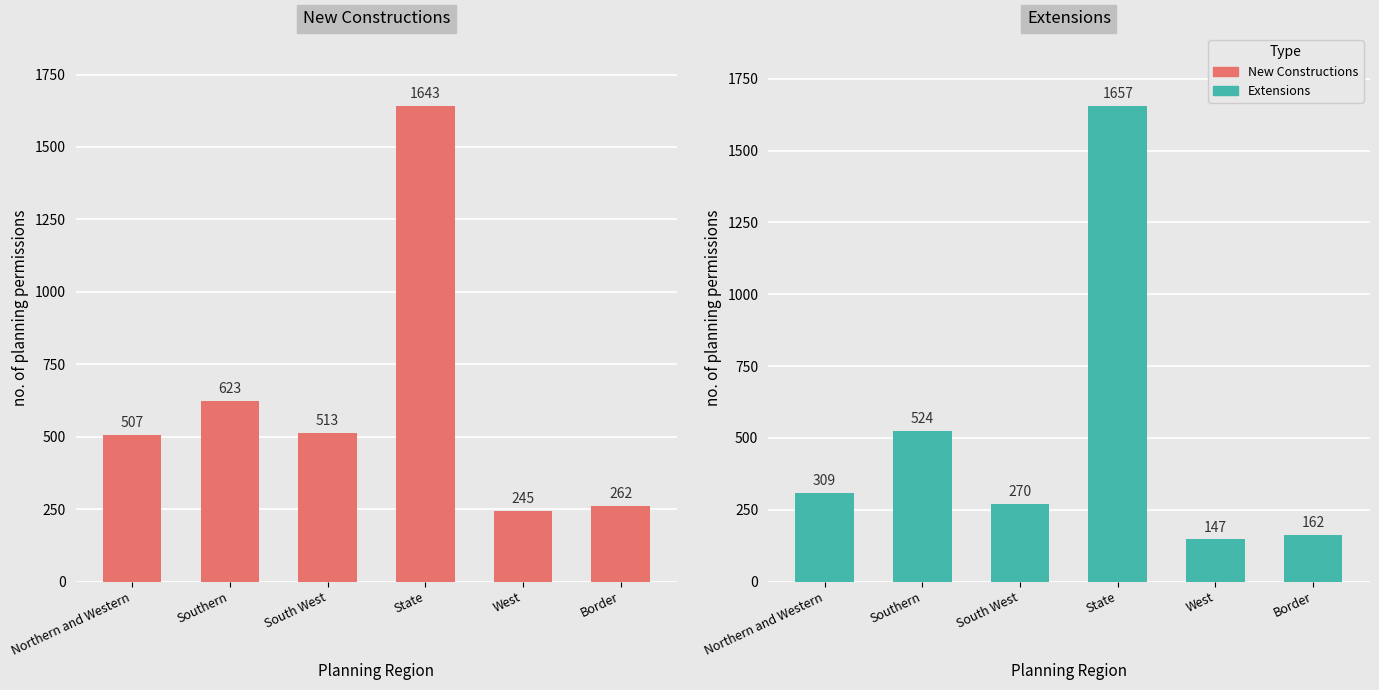

What is the difference between the highest and lowest values at South West?

243